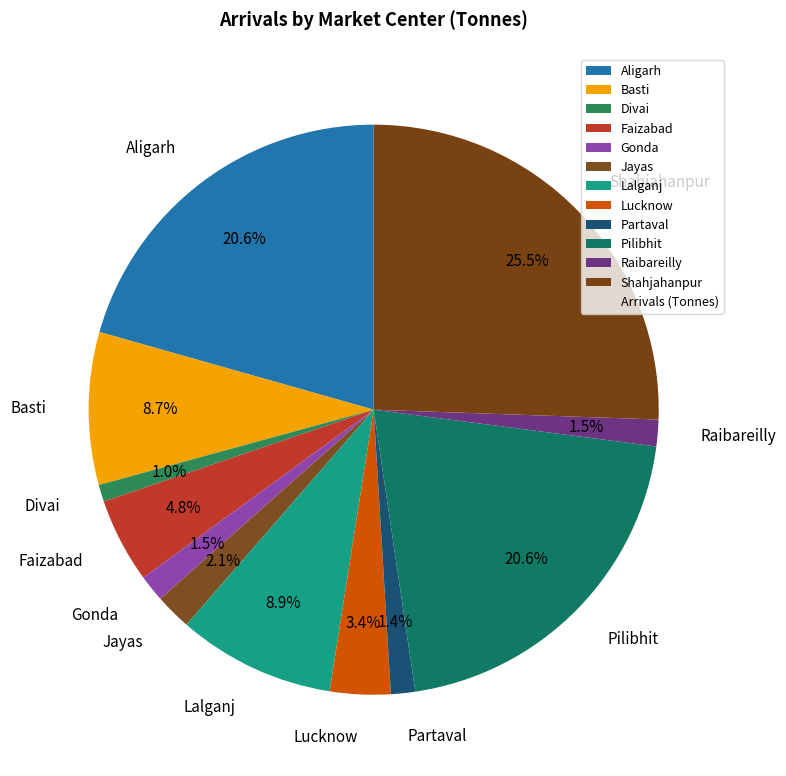

Is there any slice that represents more than half of the pie?

No